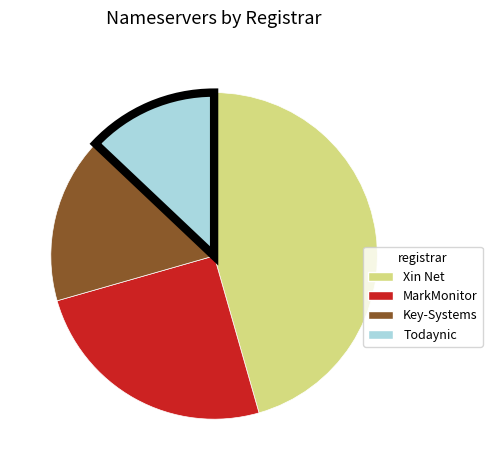

Which has a higher value, Xin Net or MarkMonitor?

Xin Net